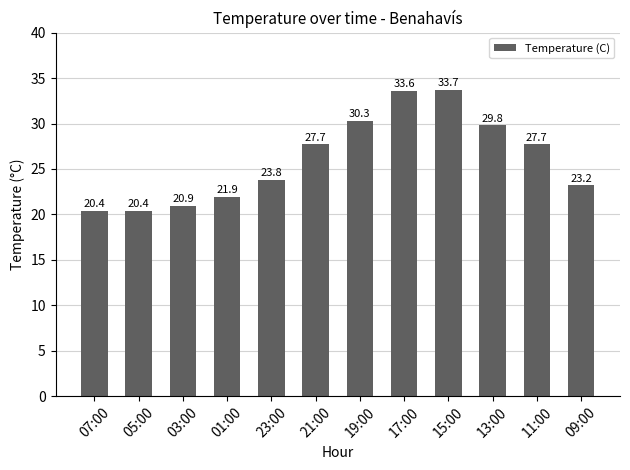

Approximately how many times larger is the value at 19:00 compared to 01:00?

1.4